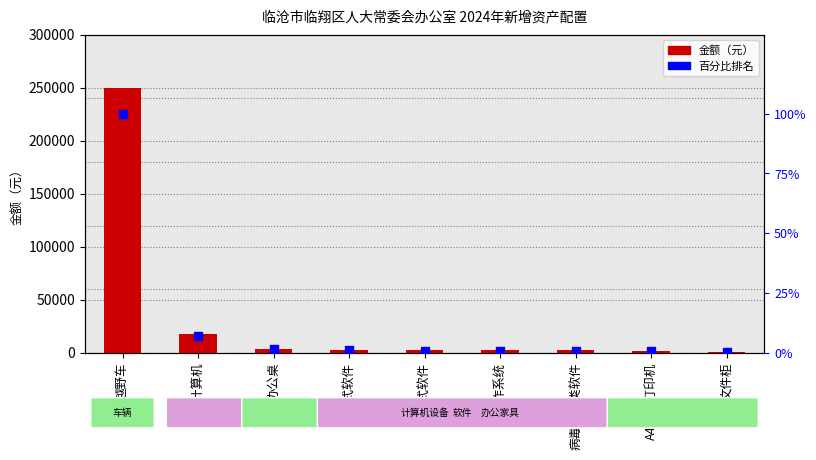

Which series has the widest spread of Y values?

金额（元）